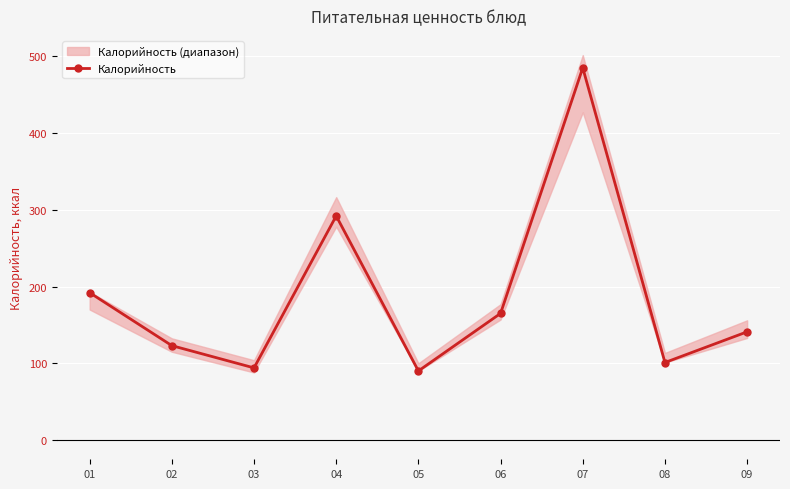

Rank the categories by value from highest to lowest.

07, 04, 01, 06, 09, 02, 08, 03, 05